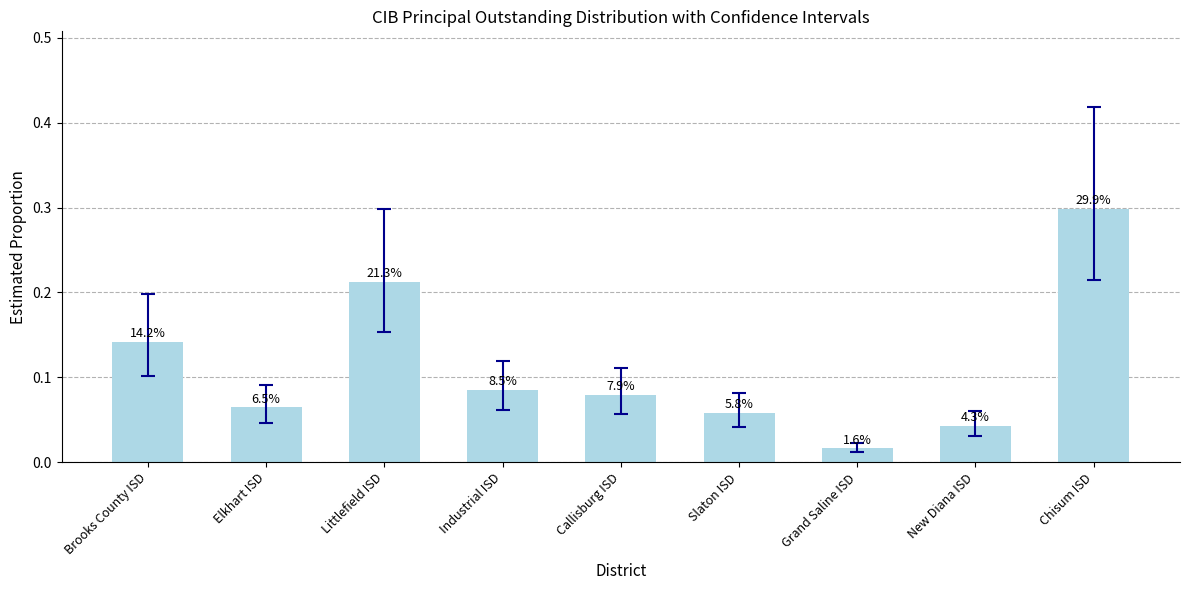

Which category has the highest value across all series?

Chisum ISD